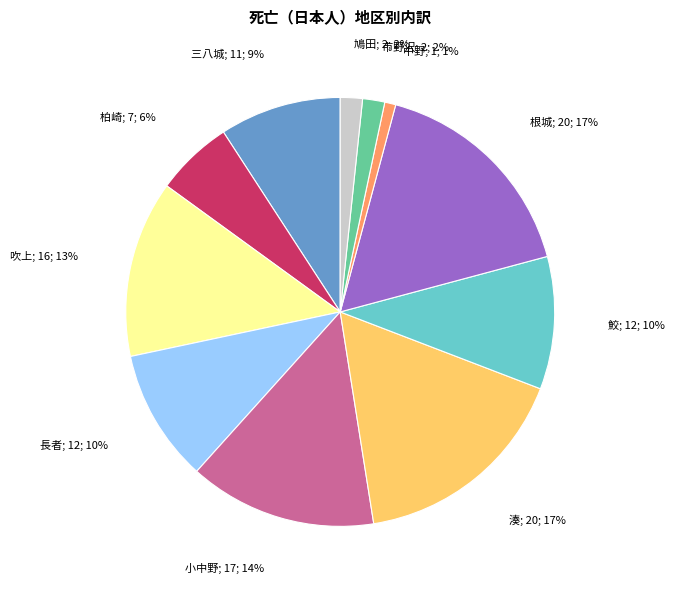

Is there any slice that represents more than half of the pie?

No